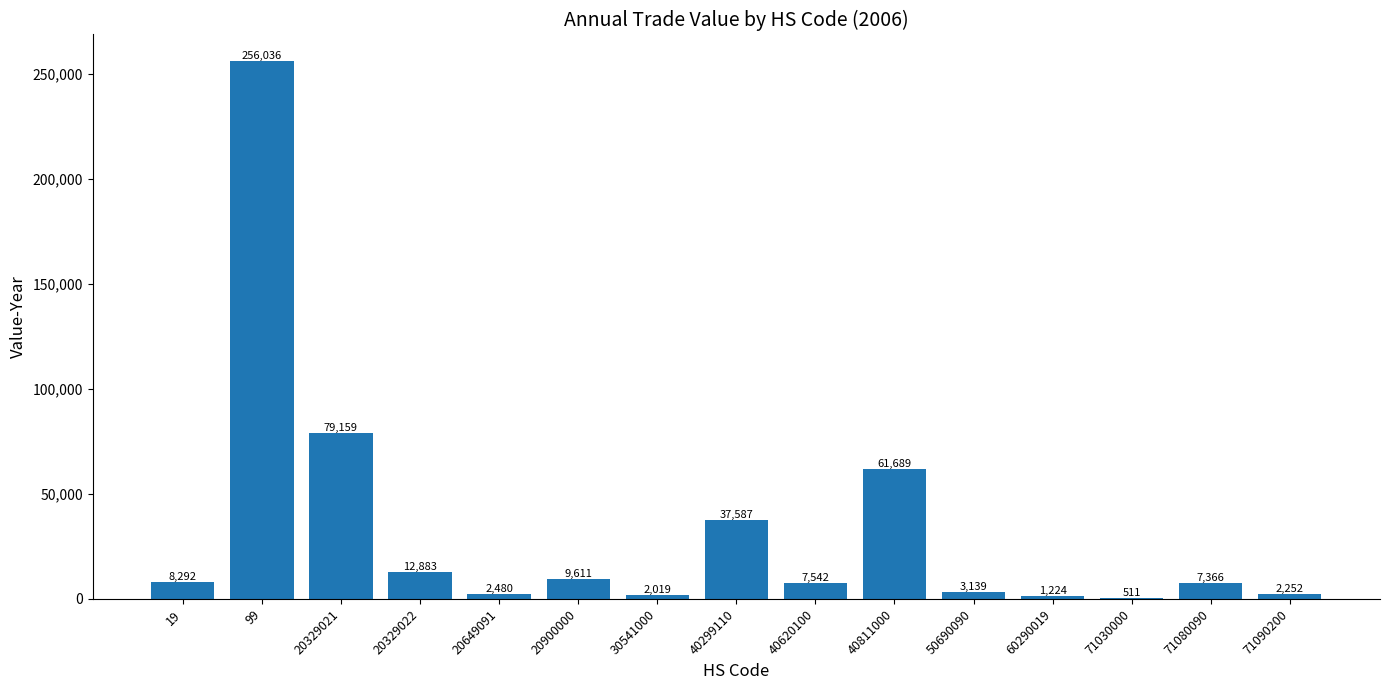

Where does the data first go above 7542?

19